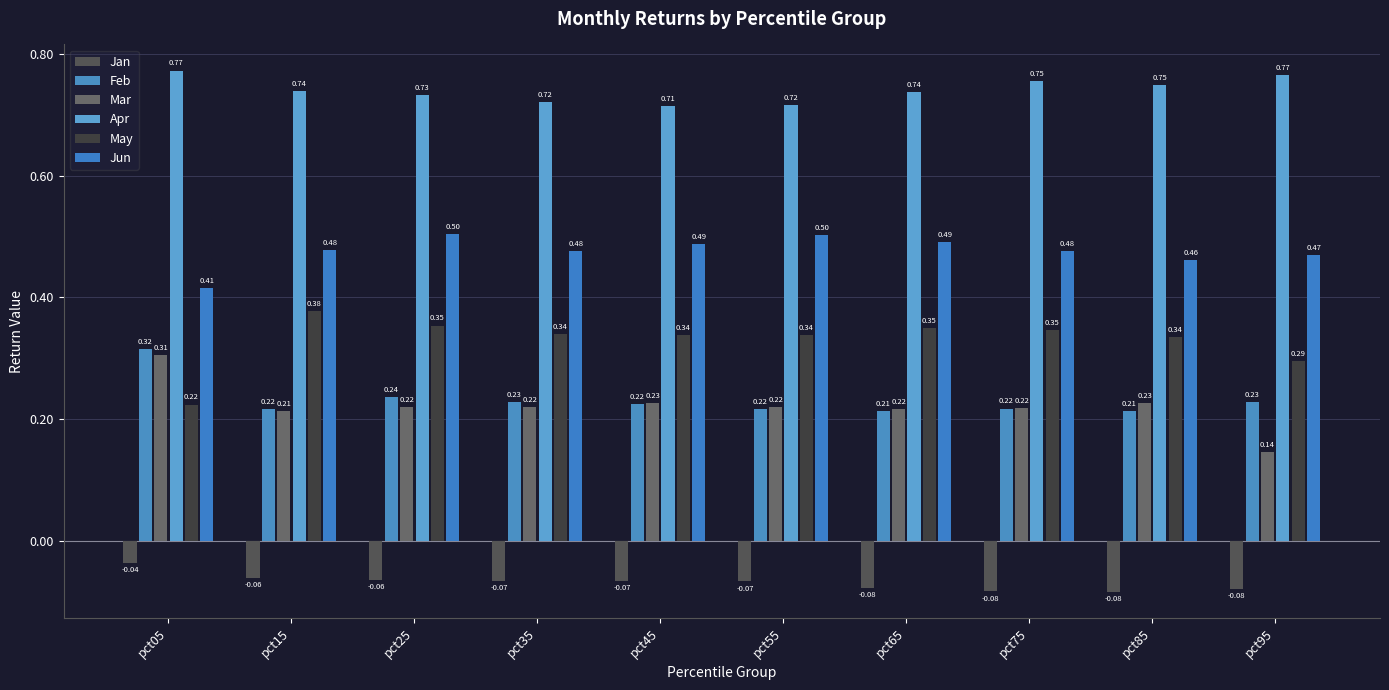

At how many categories does at least one series exceed 0?

10